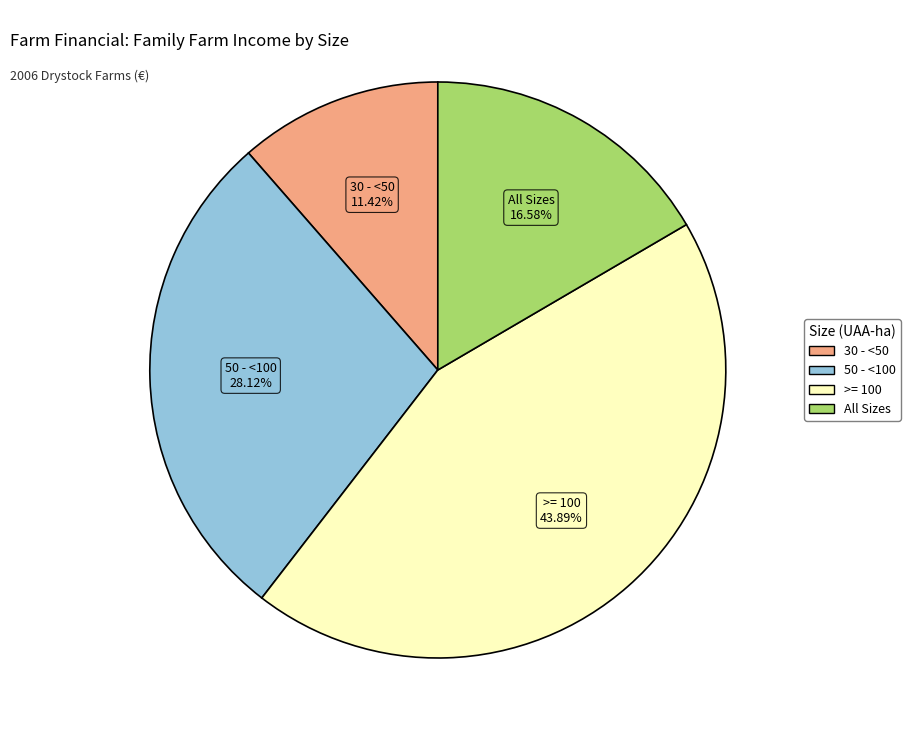

Is there a majority slice in this chart?

No